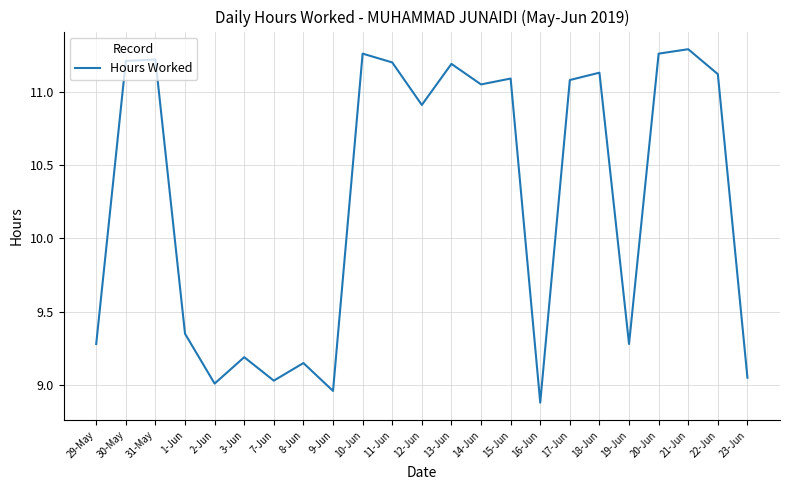

Where is the first local minimum?

2-Jun